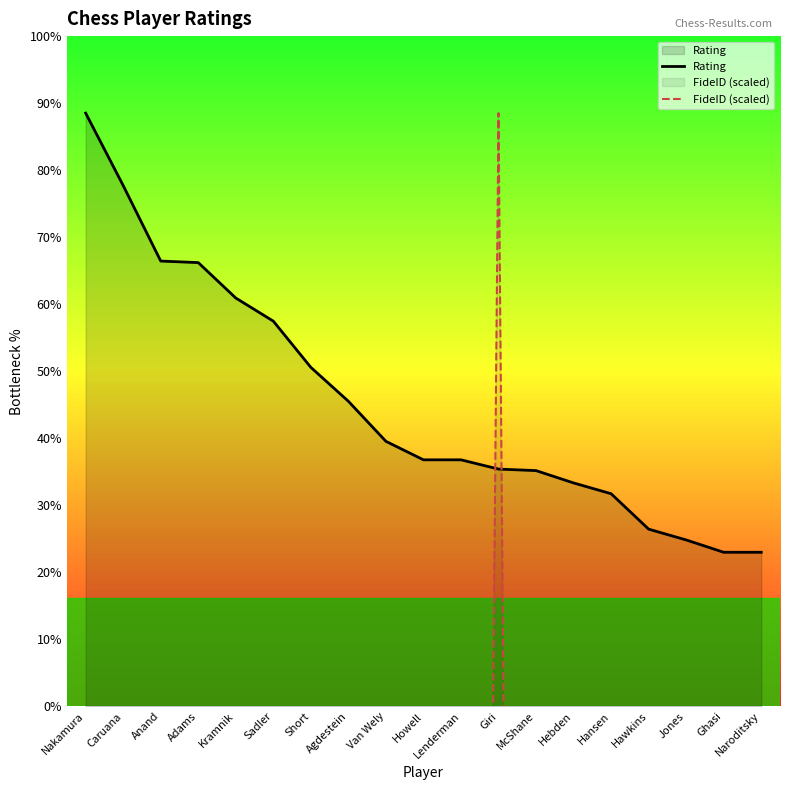

How many intersections are there between FideID (scaled) and Rating?

2